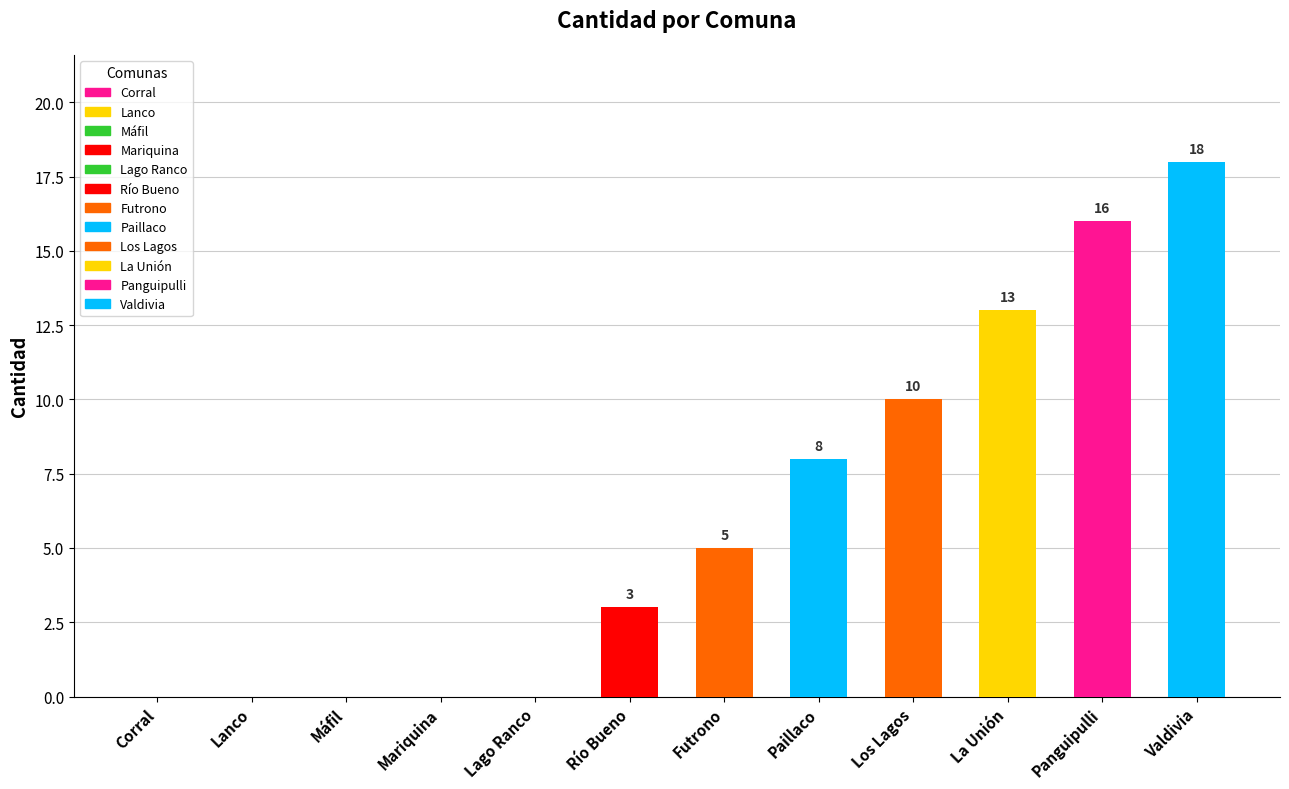

At which label is the value closest to 9?

Paillaco